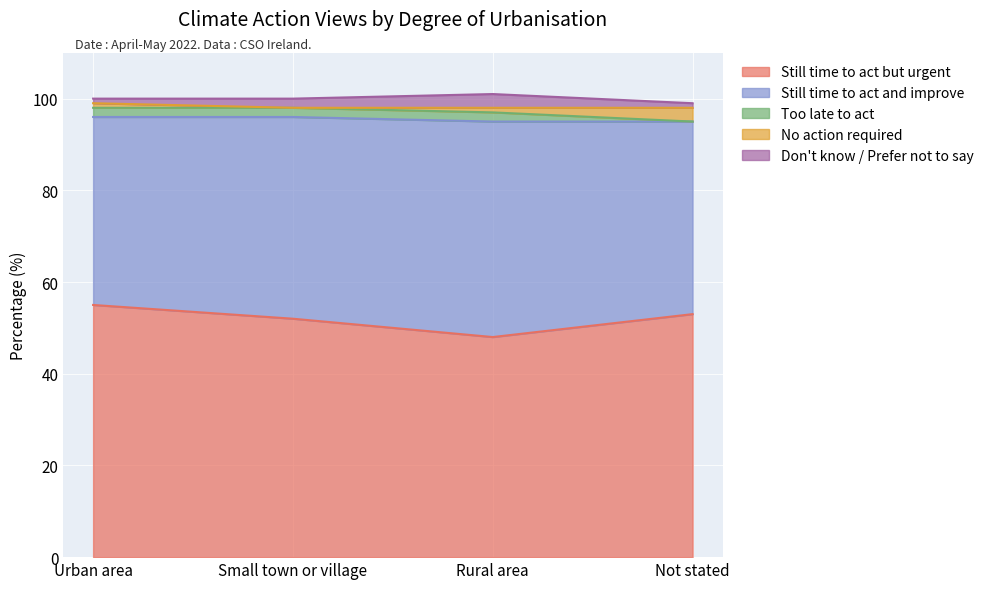

Does the chart display data point markers on the line(s)?

No